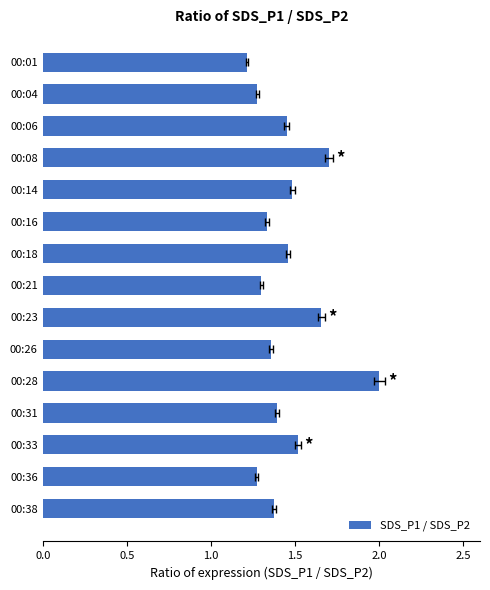

What is the sum of all values?

21.8